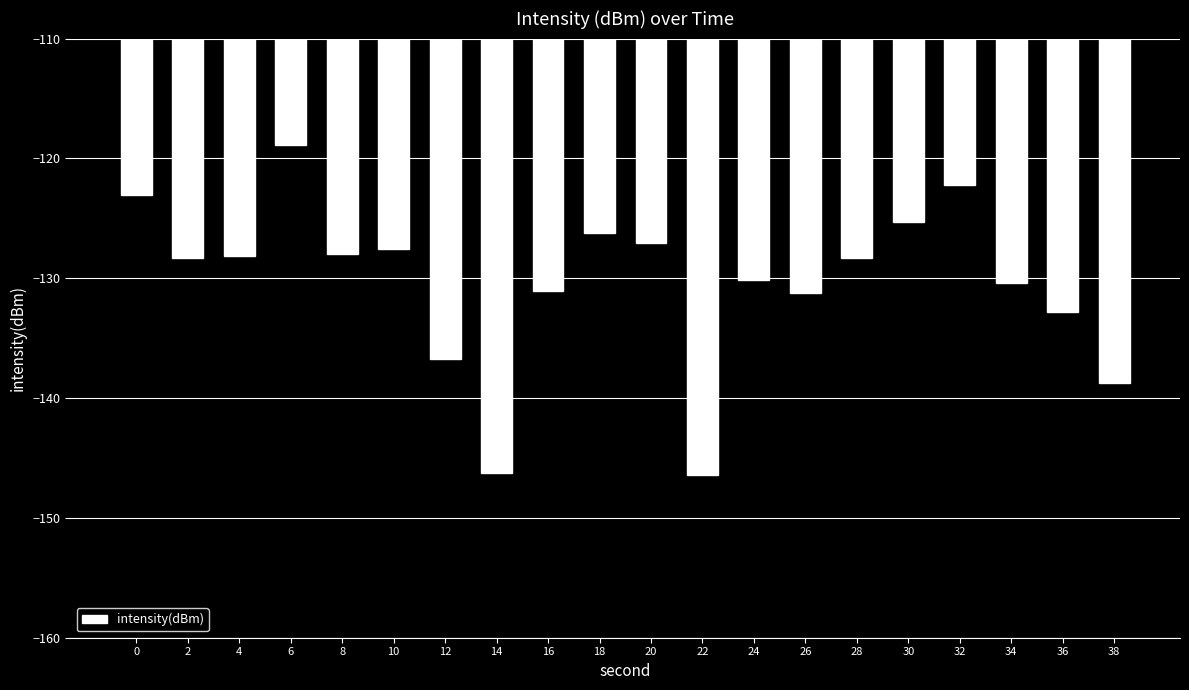

What is the smallest value displayed?

-146.5